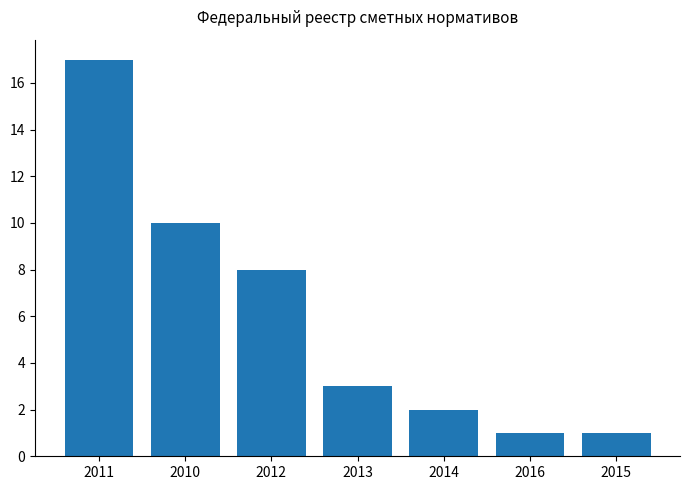

Is it true that the value at 2013 is 5?

False